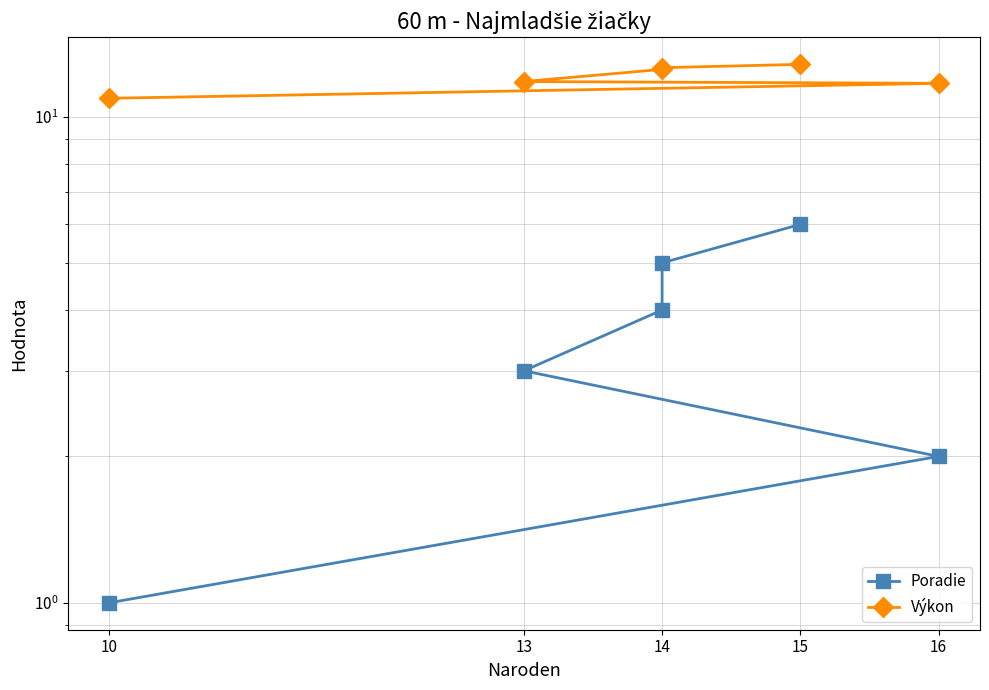

True or false: Výkon and Poradie cross at least once.

False